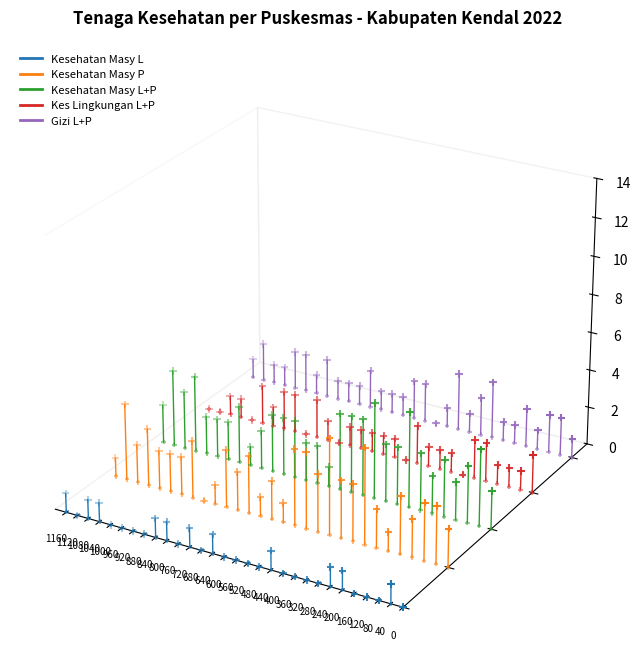

What are all the series names shown in the legend?

Kesehatan Masy L, Kesehatan Masy P, Kesehatan Masy L+P, Kes Lingkungan L+P, Gizi L+P